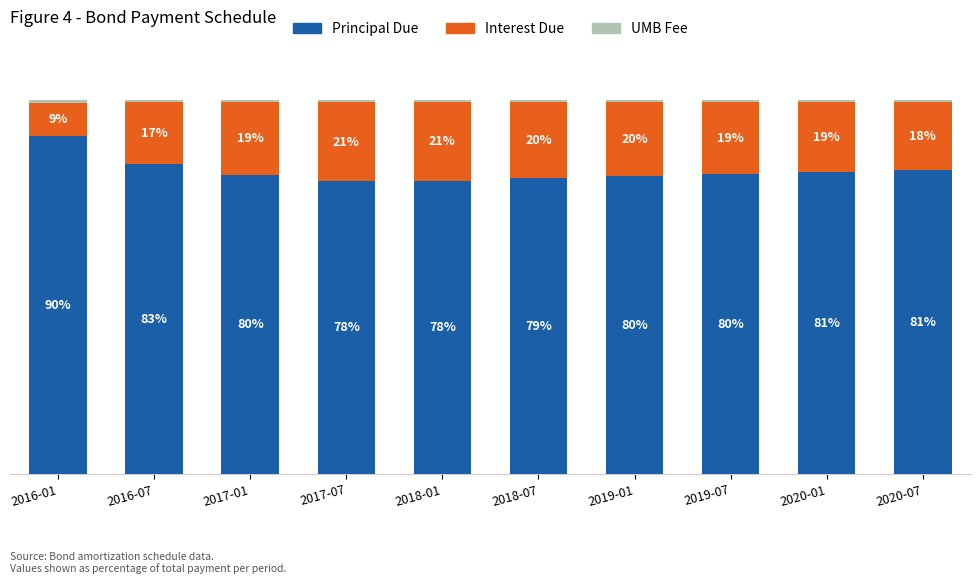

Which category has the highest value in the Principal Due series?

2016-01